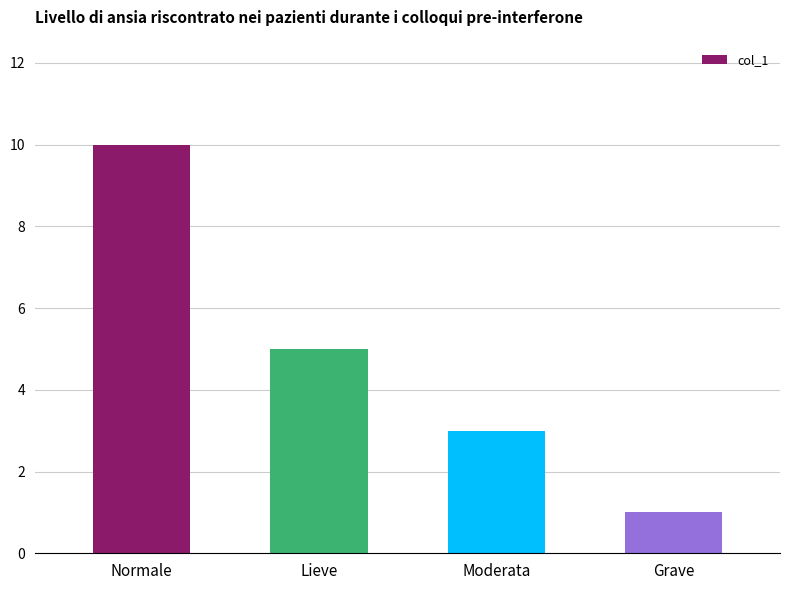

The value at Lieve is 5. True or false?

True